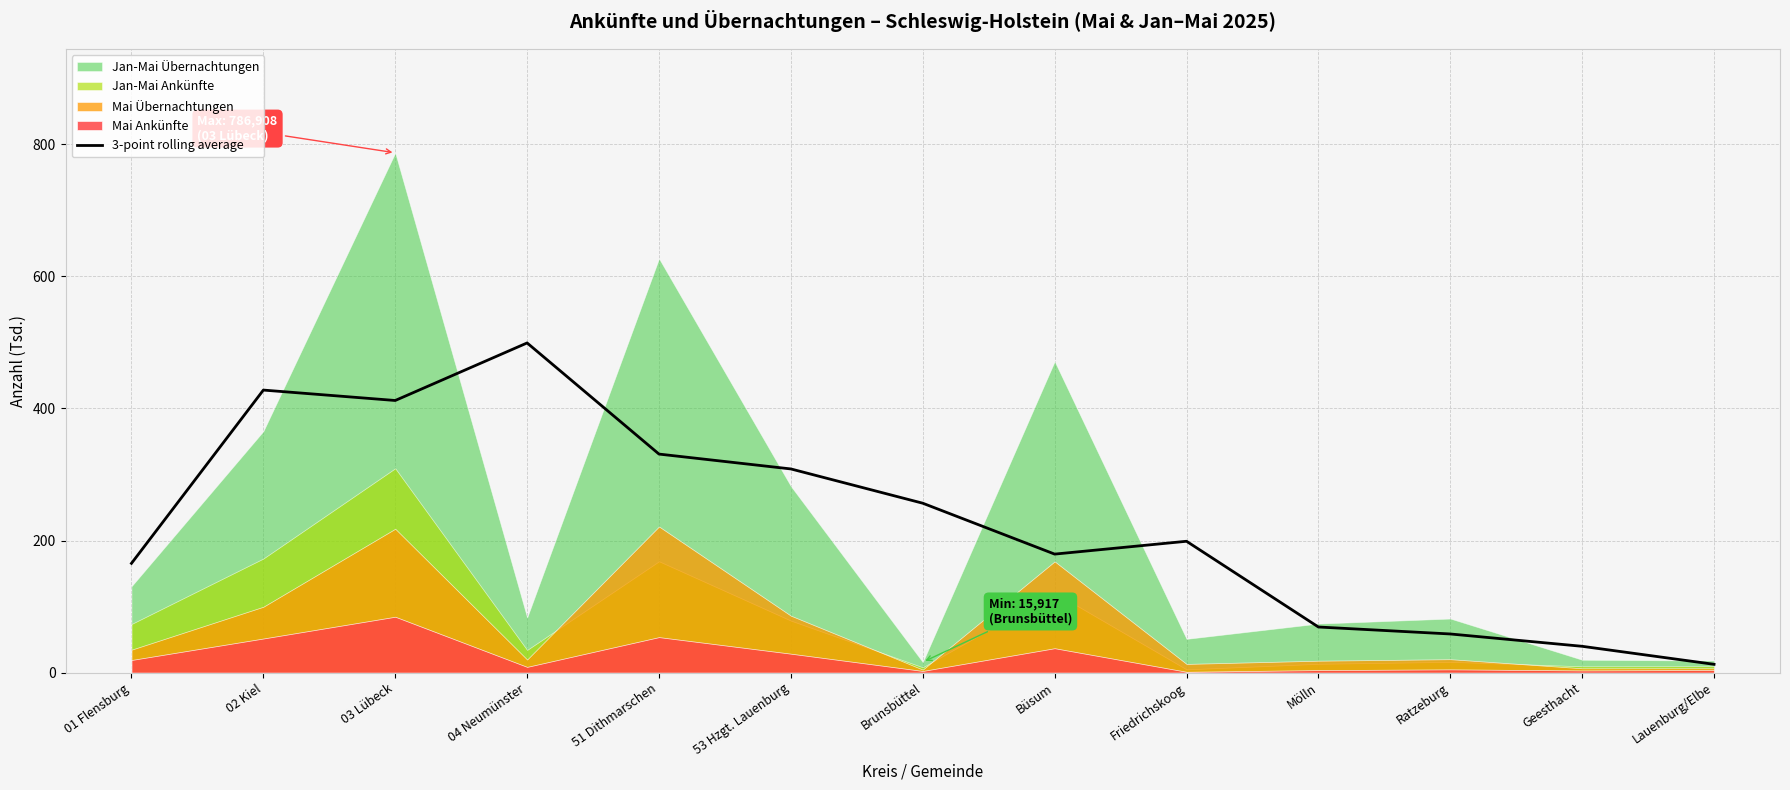

What is the label of the 12th point from the left?

Geesthacht